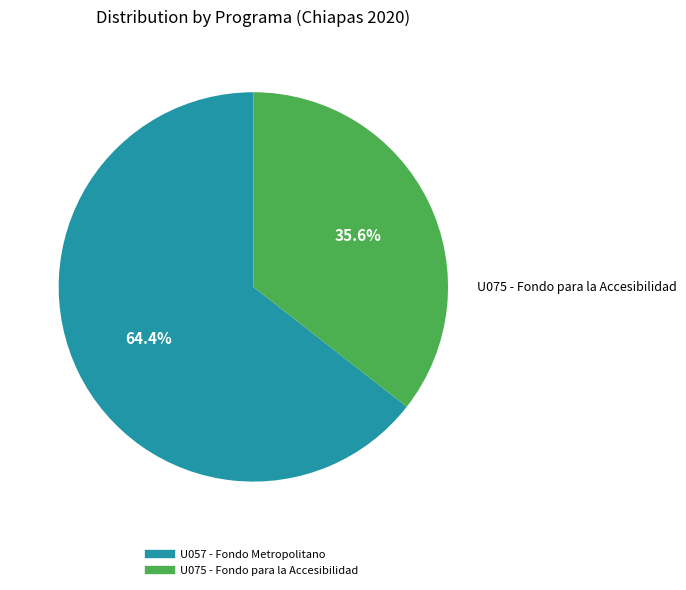

To the nearest percent, what percentage of the pie is U075 - Fondo para la Accesibilidad?

36%